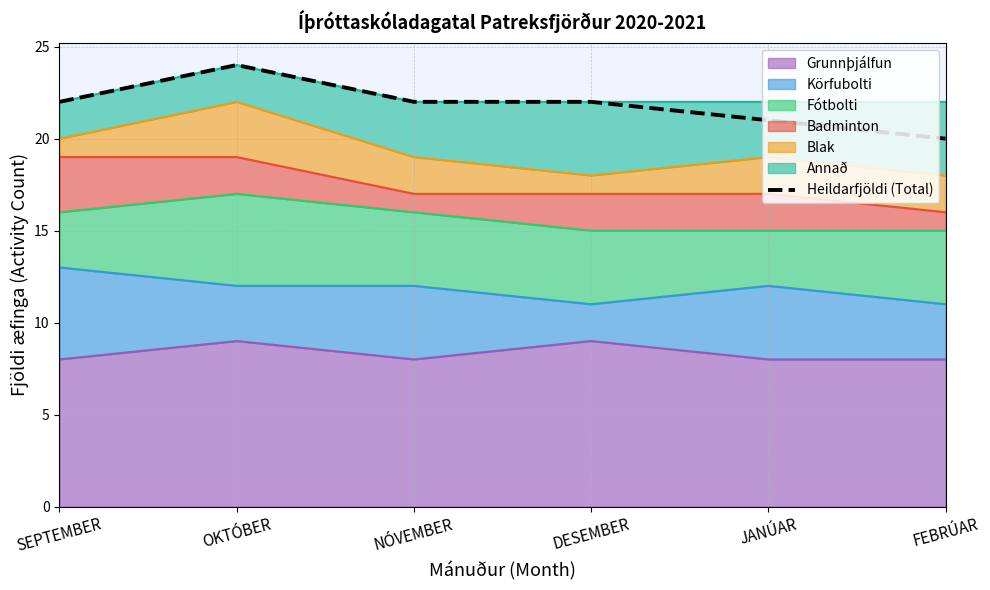

List the labels in order of value, largest first.

OKTÓBER, SEPTEMBER, NÓVEMBER, DESEMBER, JANÚAR, FEBRÚAR